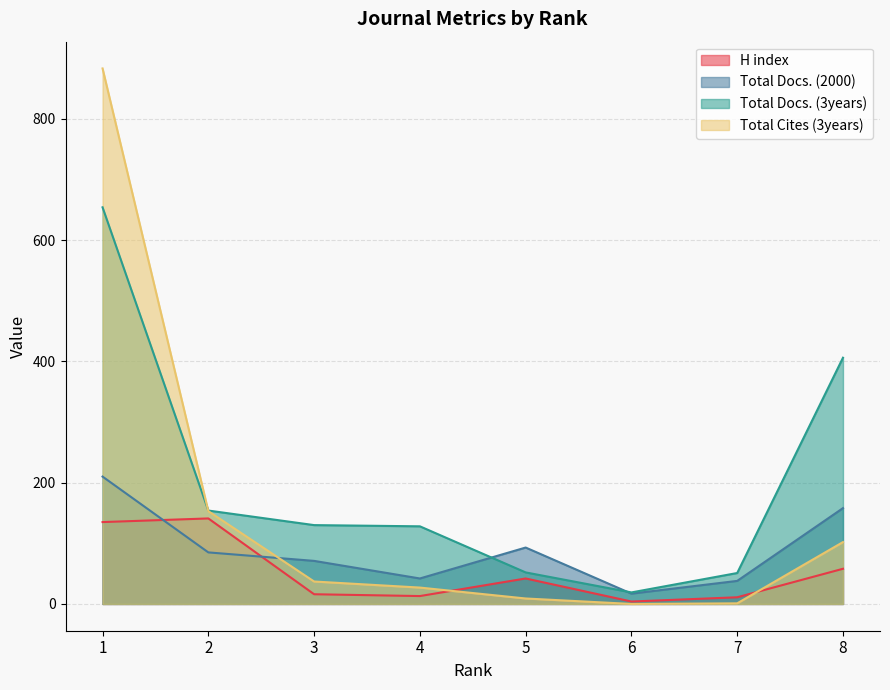

What is the spread (max minus min) of values at 1?

748